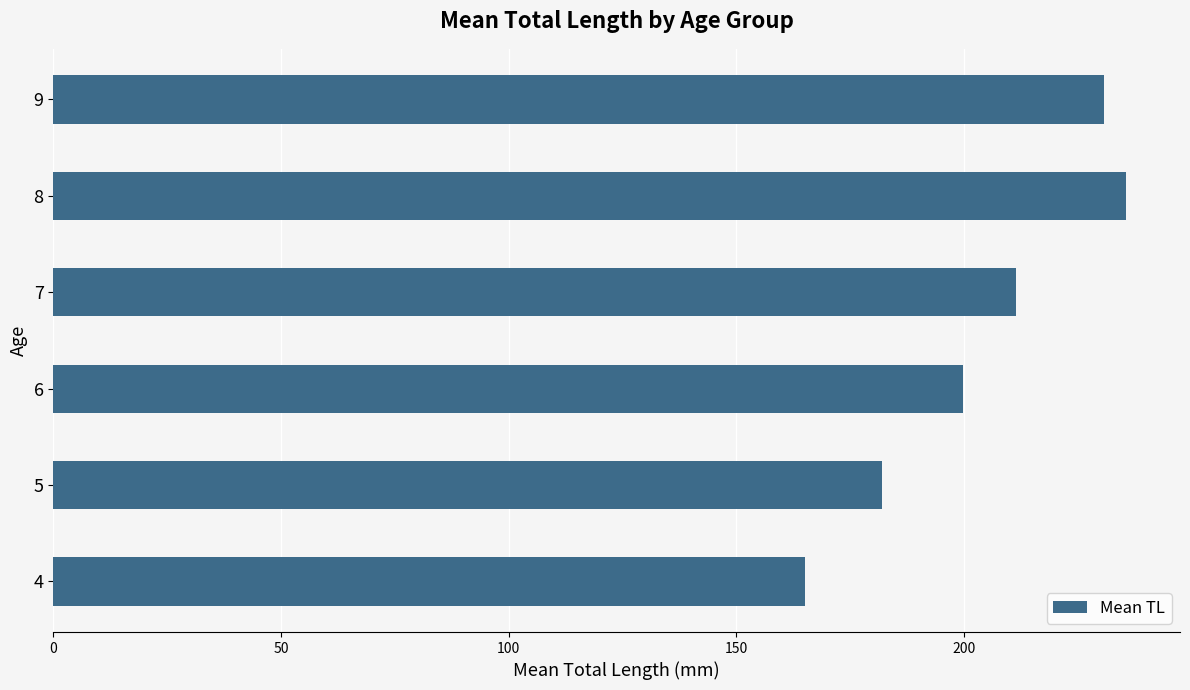

Rank the categories by value from highest to lowest.

8, 9, 7, 6, 5, 4